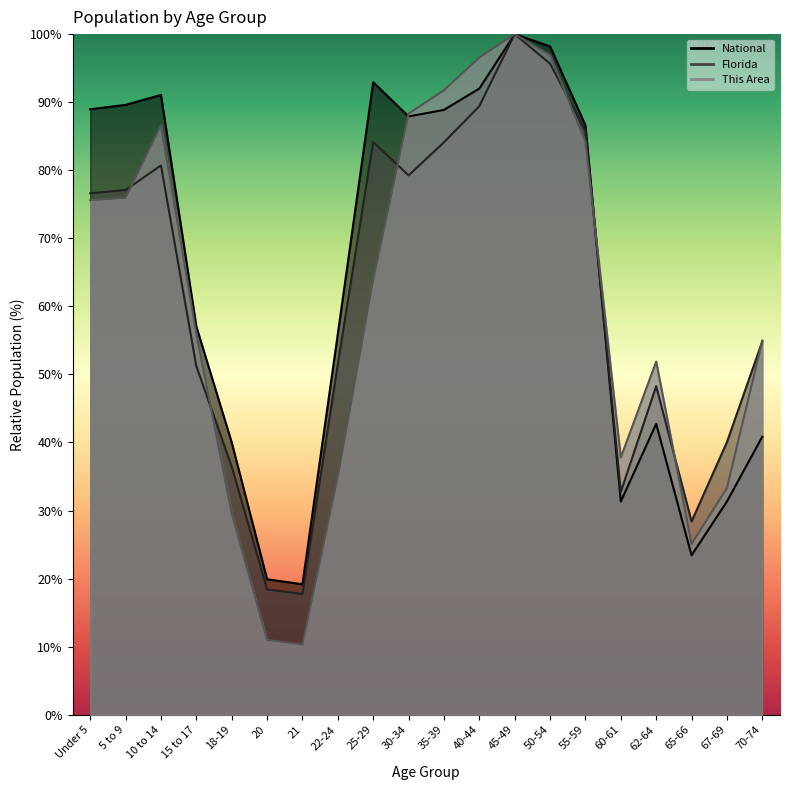

Between 10 to 14 and 50-54, which series saw the biggest shift?

Florida